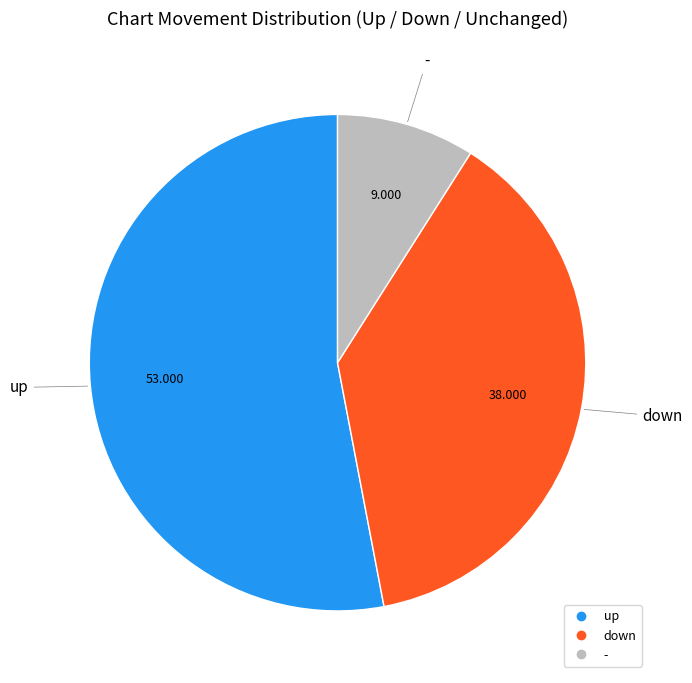

Rank the categories by value from lowest to highest.

-, down, up